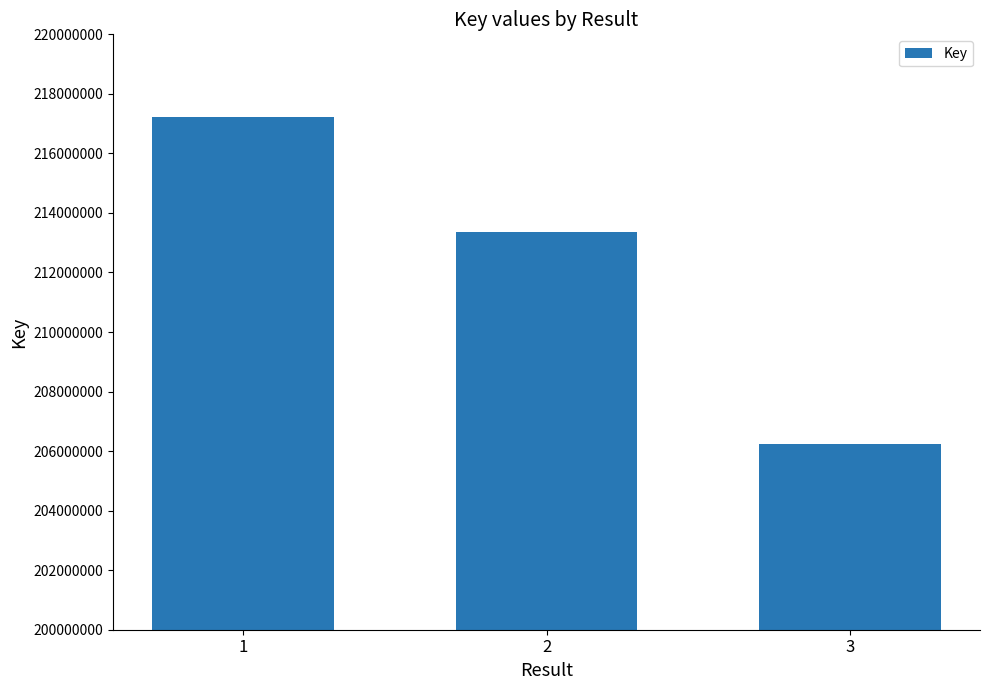

What is the value of the 1st bar from the left?

217216089